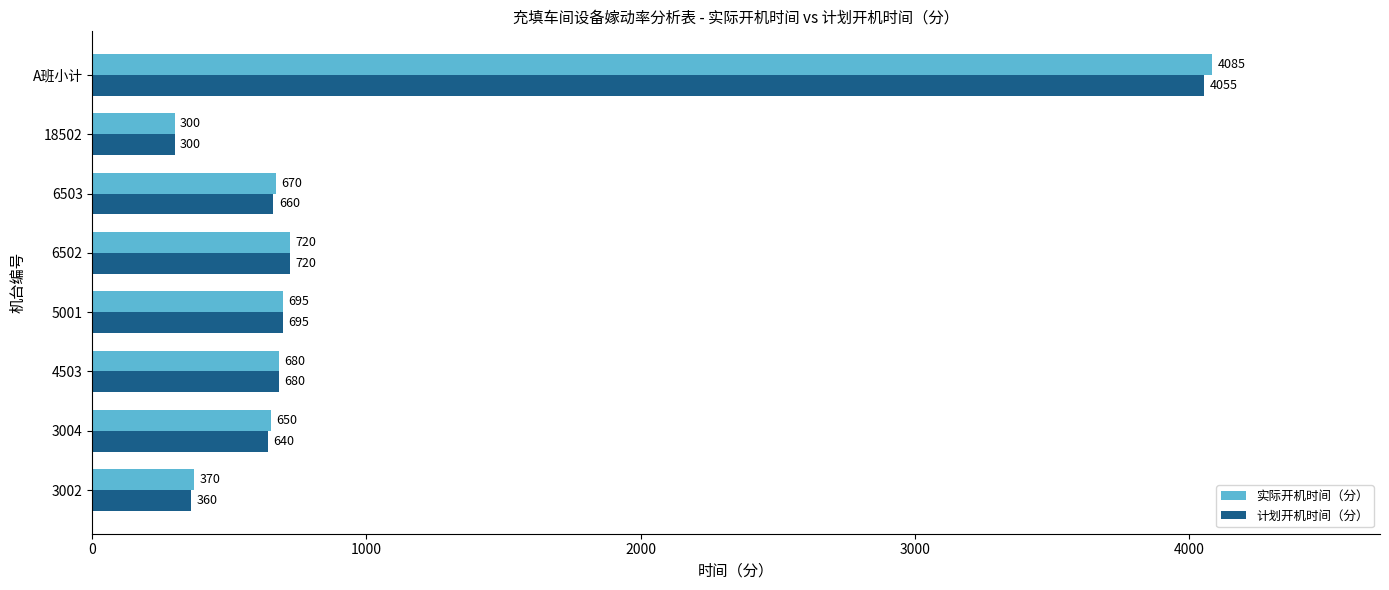

List the series in order of their overall mean, lowest first.

计划开机时间（分）, 实际开机时间（分）